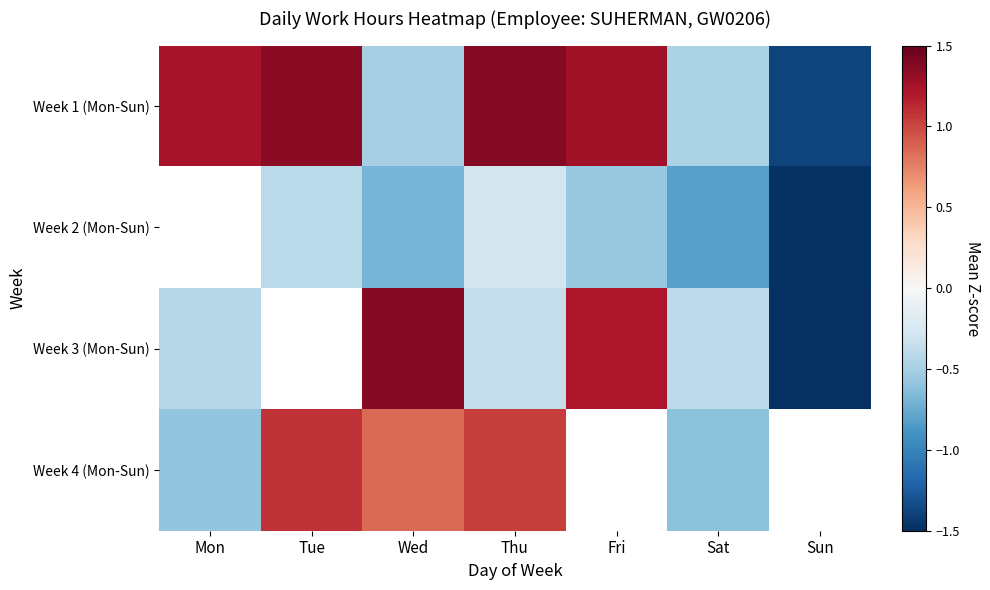

True or false: Week 1 (Mon-Sun) has a value of -0.2 at Sat.

False